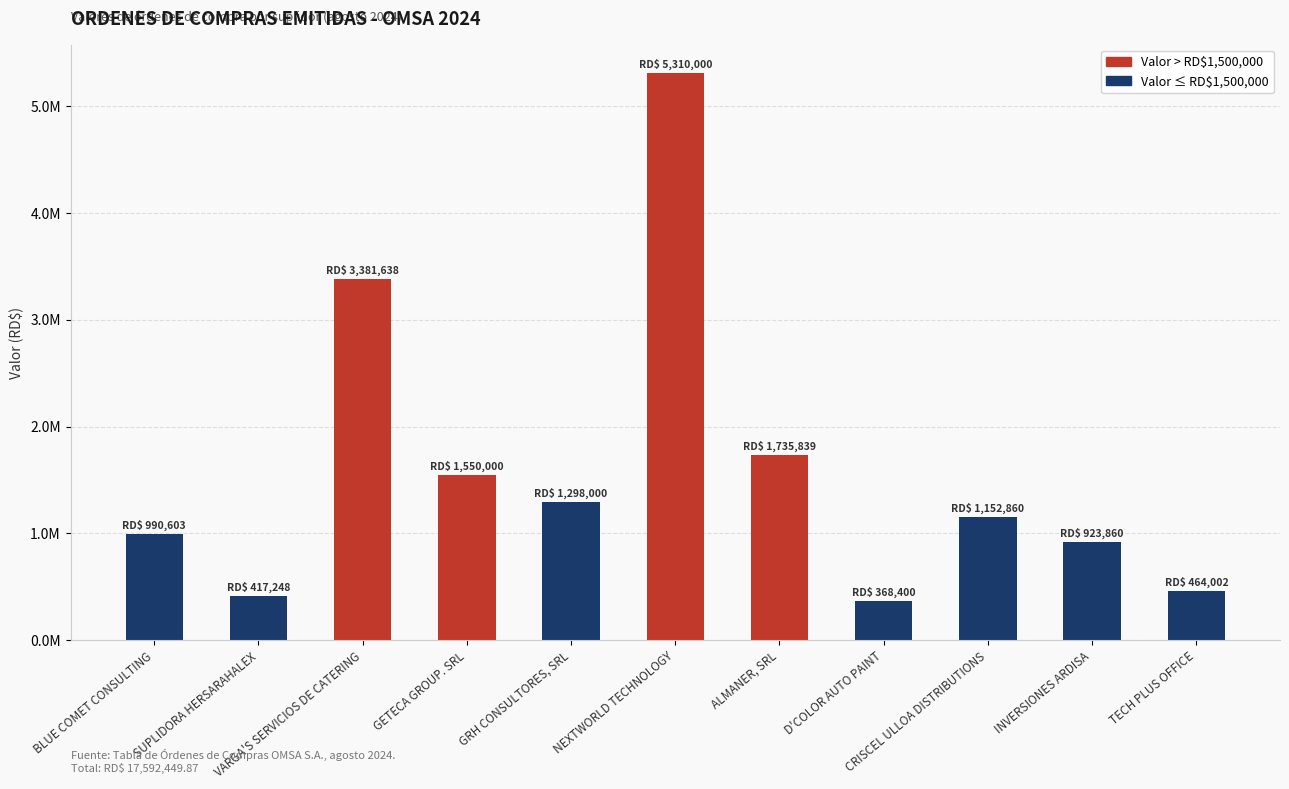

What is the label of the 9th bar from the left?

CRISCEL ULLOA DISTRIBUTIONS